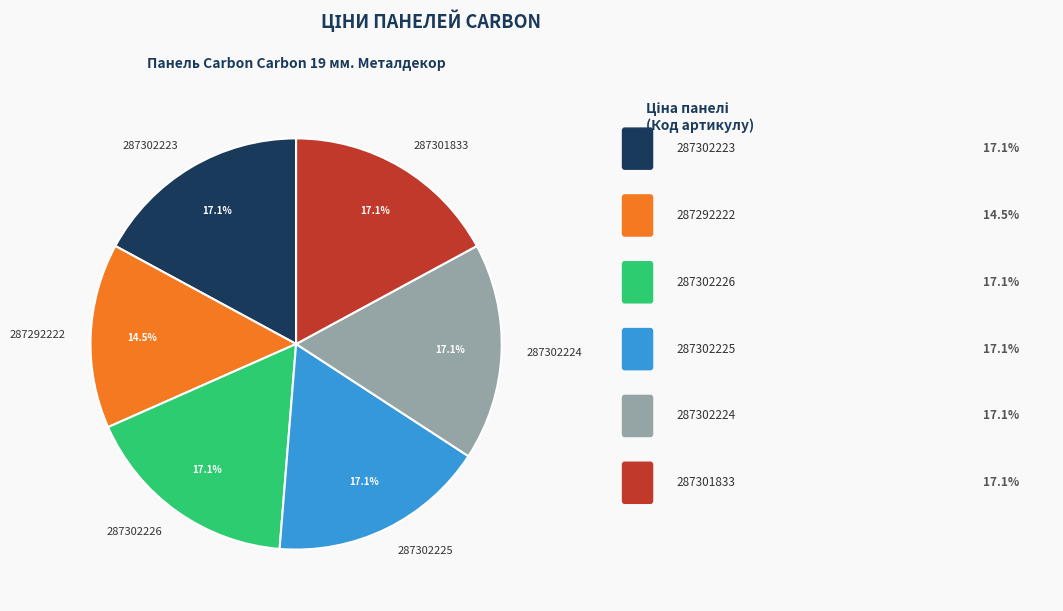

Count the number of slices in the pie.

6